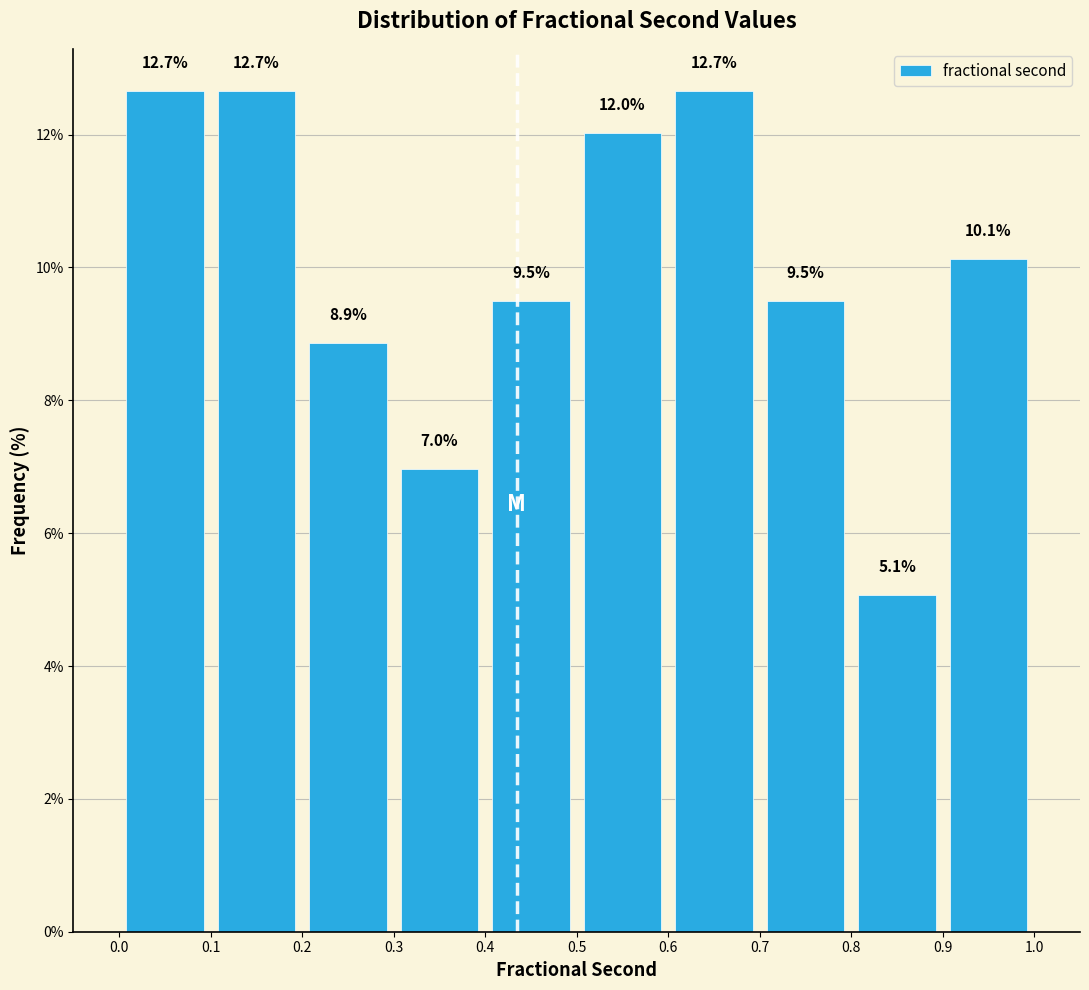

What is the height of the bar covering 0.0 to 0.1 on the x-axis?

12.7